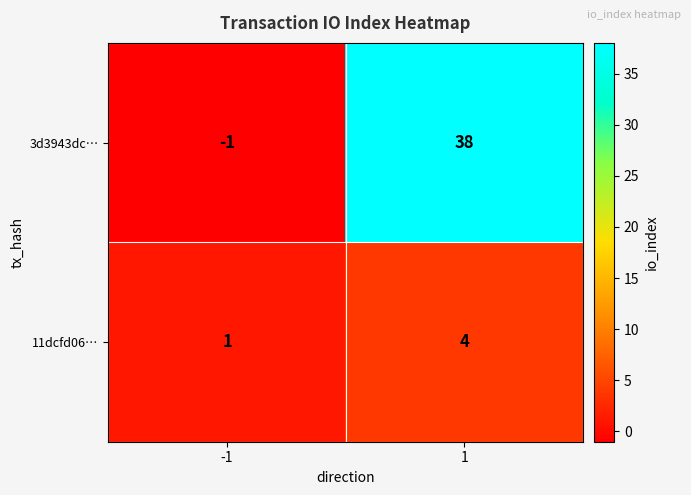

What is the sum of the 11dcfd06… values at 1 and -1?

5